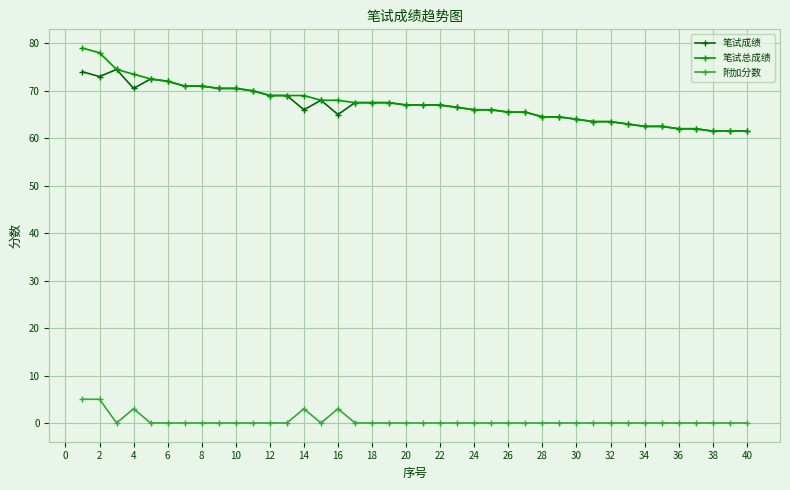

Is this an area chart (filled region under the line)?

No